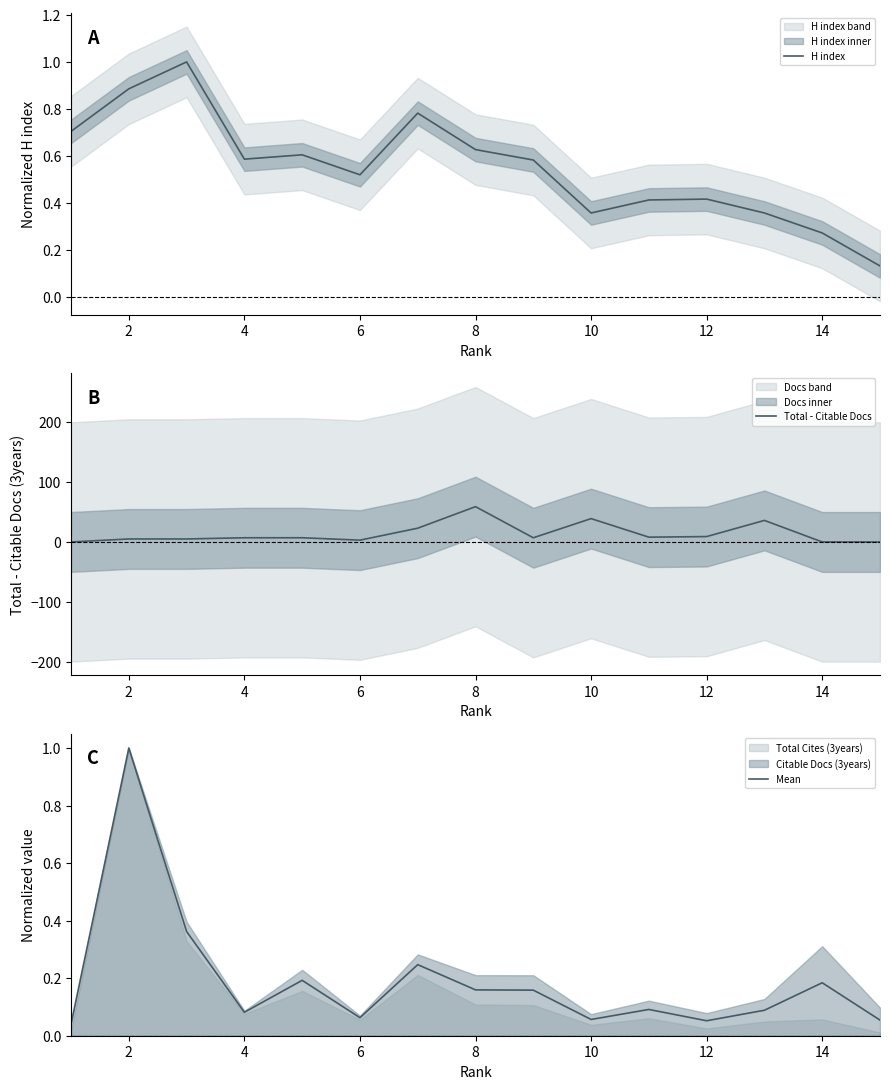

What is the sum of all H index values?

8.2